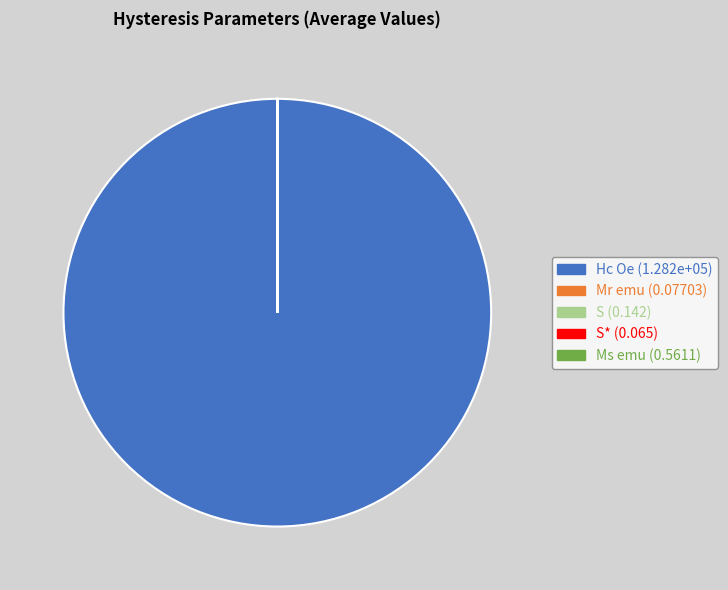

Is there a majority slice in this chart?

Yes